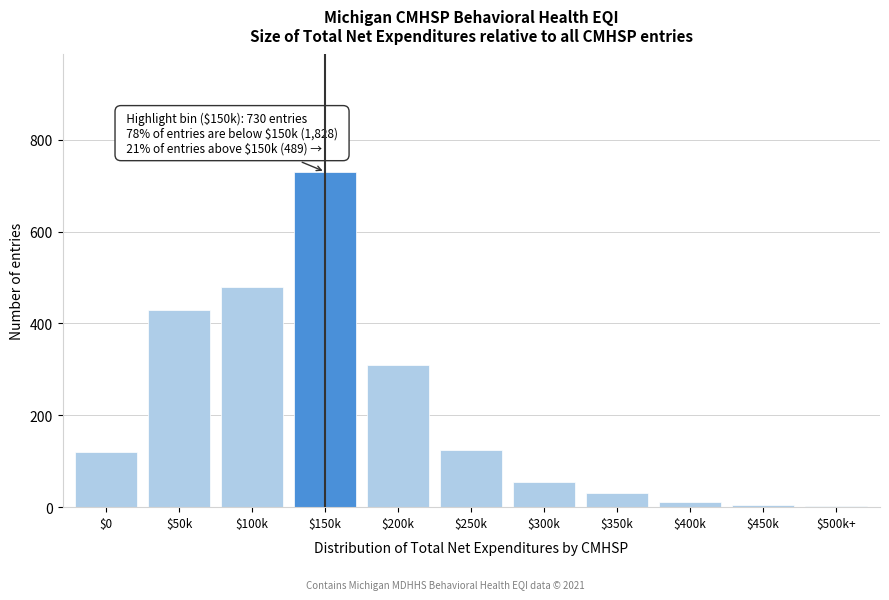

What is the greatest value displayed?

730